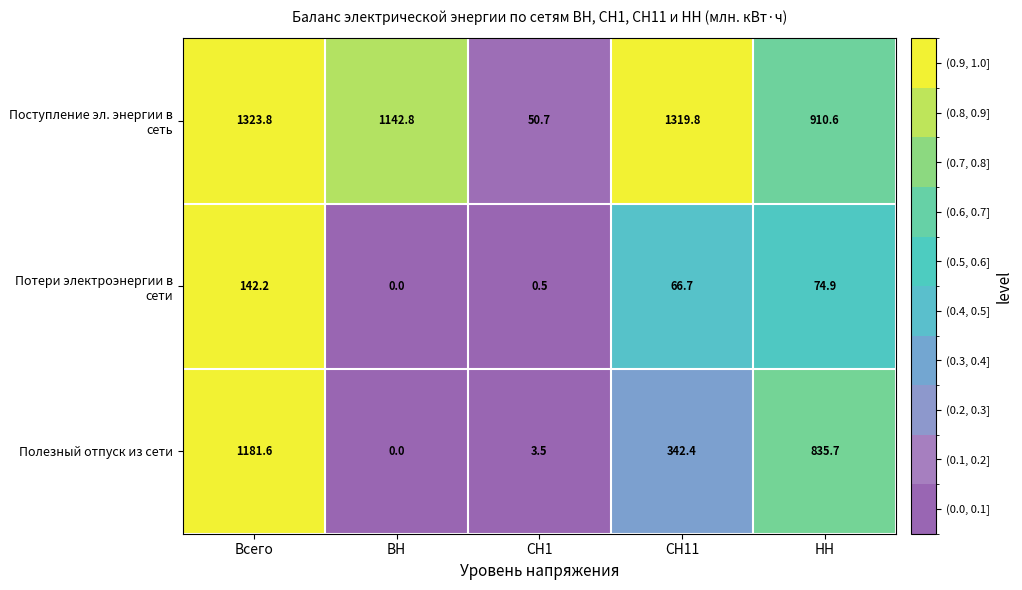

At which category is the sum across all series the highest?

Всего